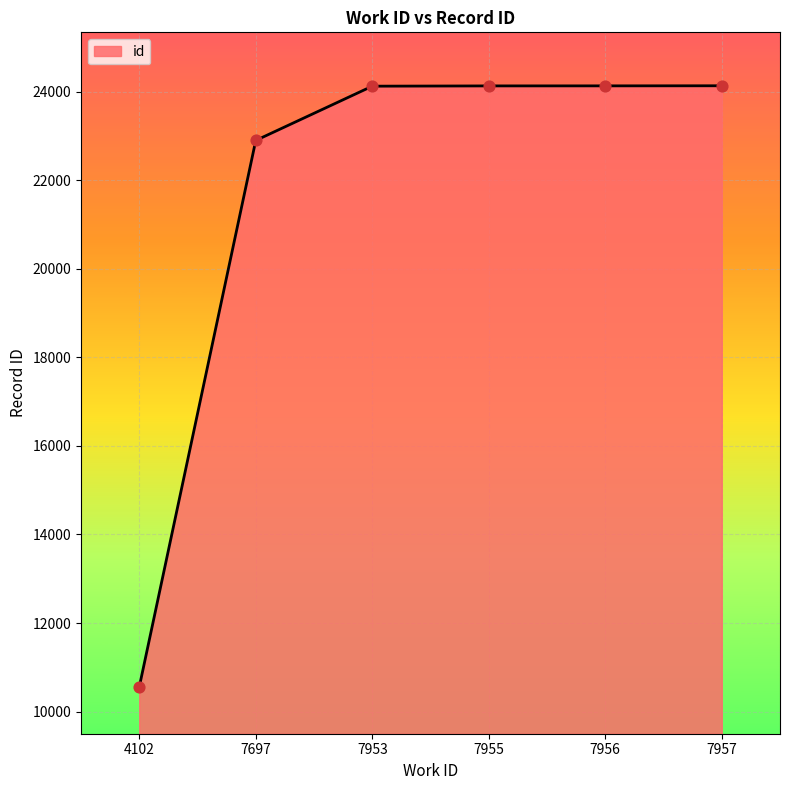

What is the change in value from 4102 to 7956?

+13570